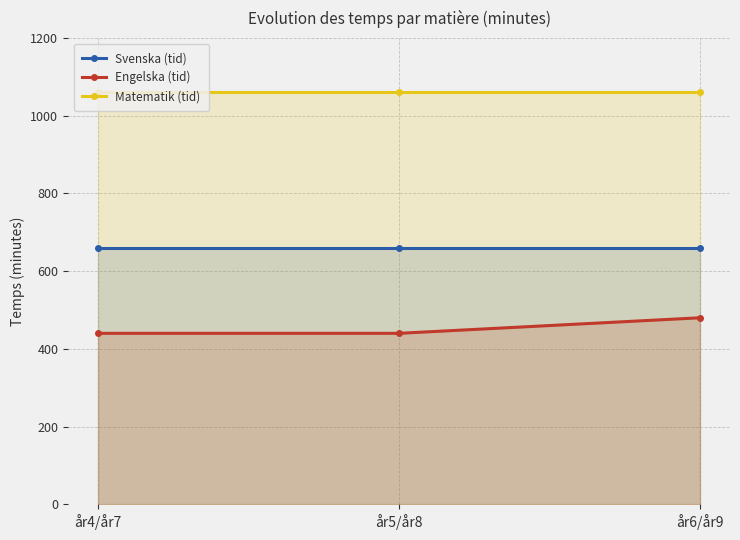

What position from the left is år4/år7?

1